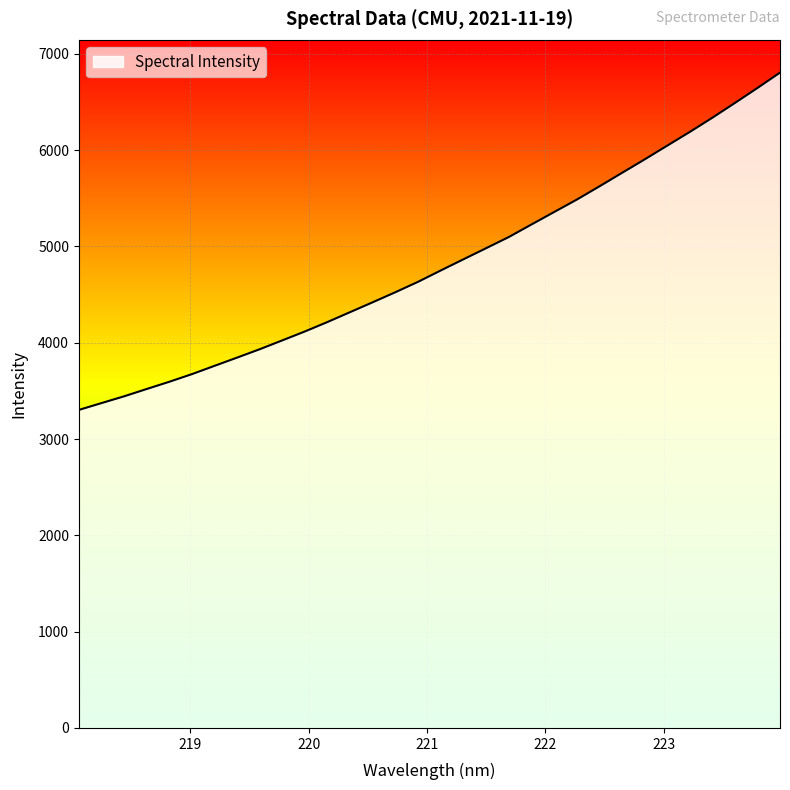

What is the difference between the maximum and minimum values?

3503.1